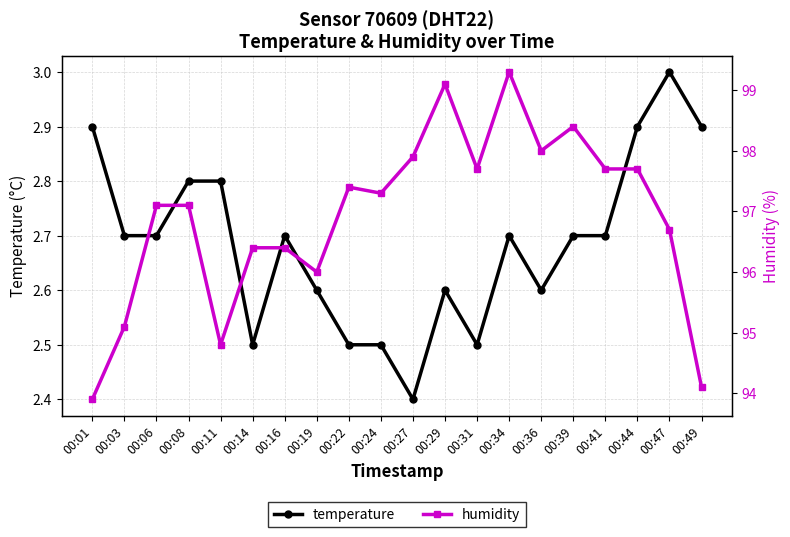

True or false: humidity and temperature intersect in this chart.

False